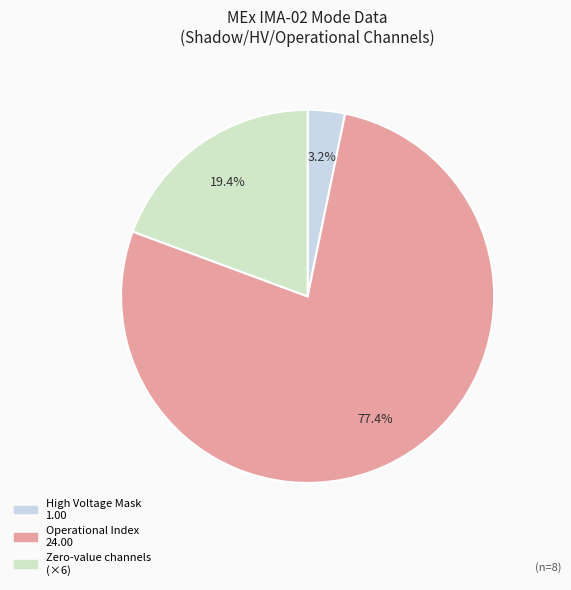

To the nearest percent, what is the difference between the largest and smallest slice percentages?

74%